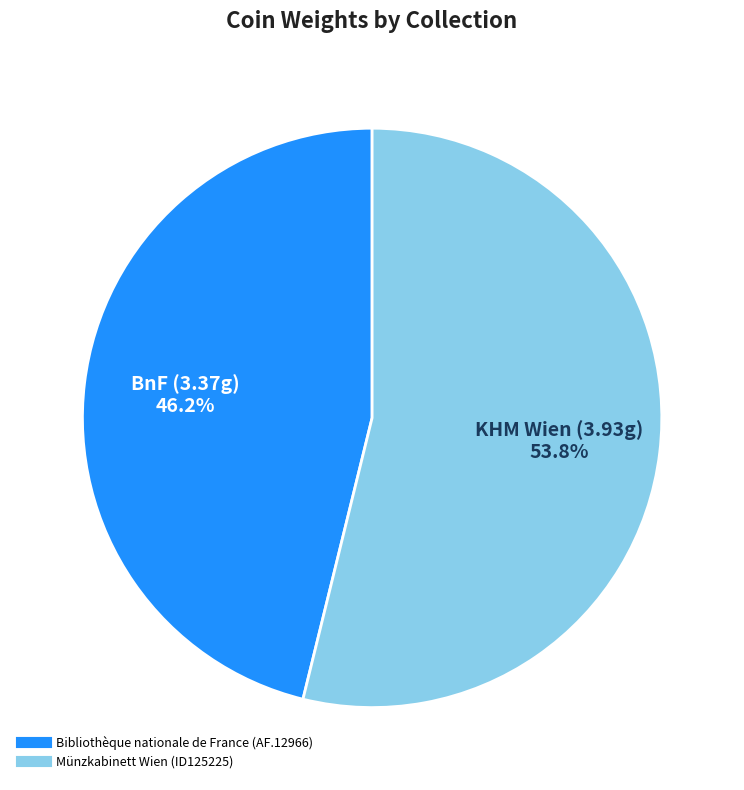

Which slice is the largest?

Münzkabinett Wien (ID125225)